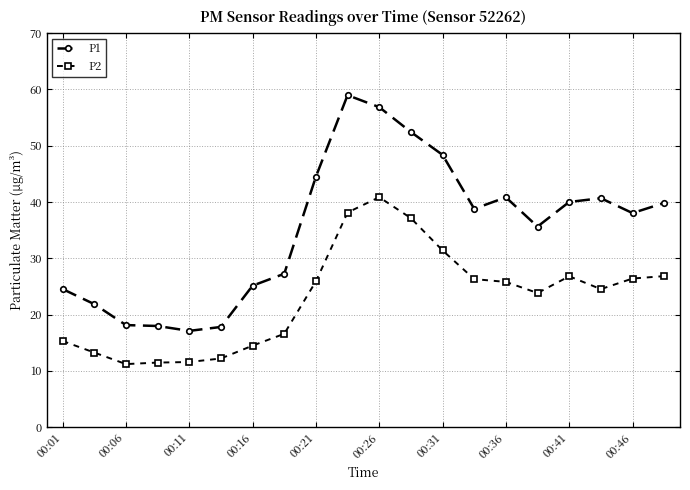

Which series has the widest spread of values?

P1